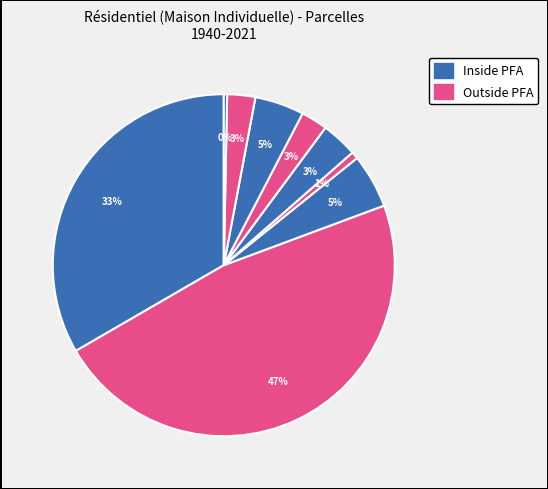

Count the number of slices in the pie.

9